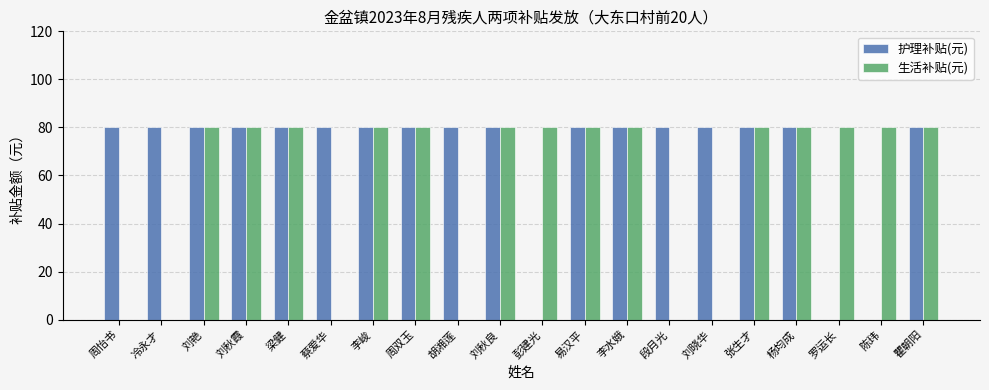

What are all the series names shown in the legend?

护理补贴(元), 生活补贴(元)